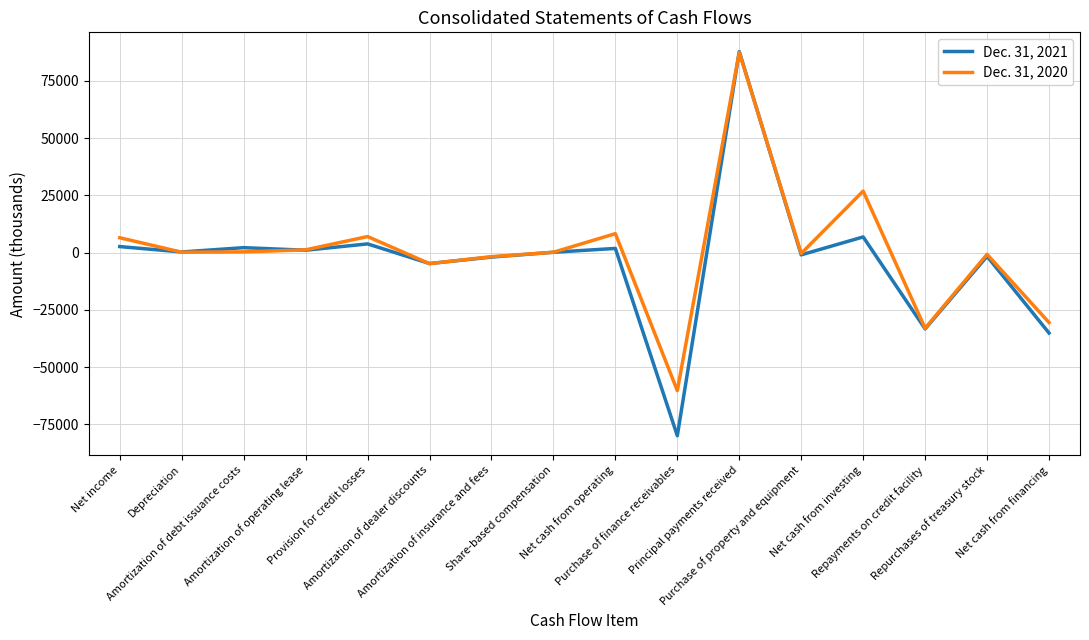

What is the average value of the Dec. 31, 2020 series?

396